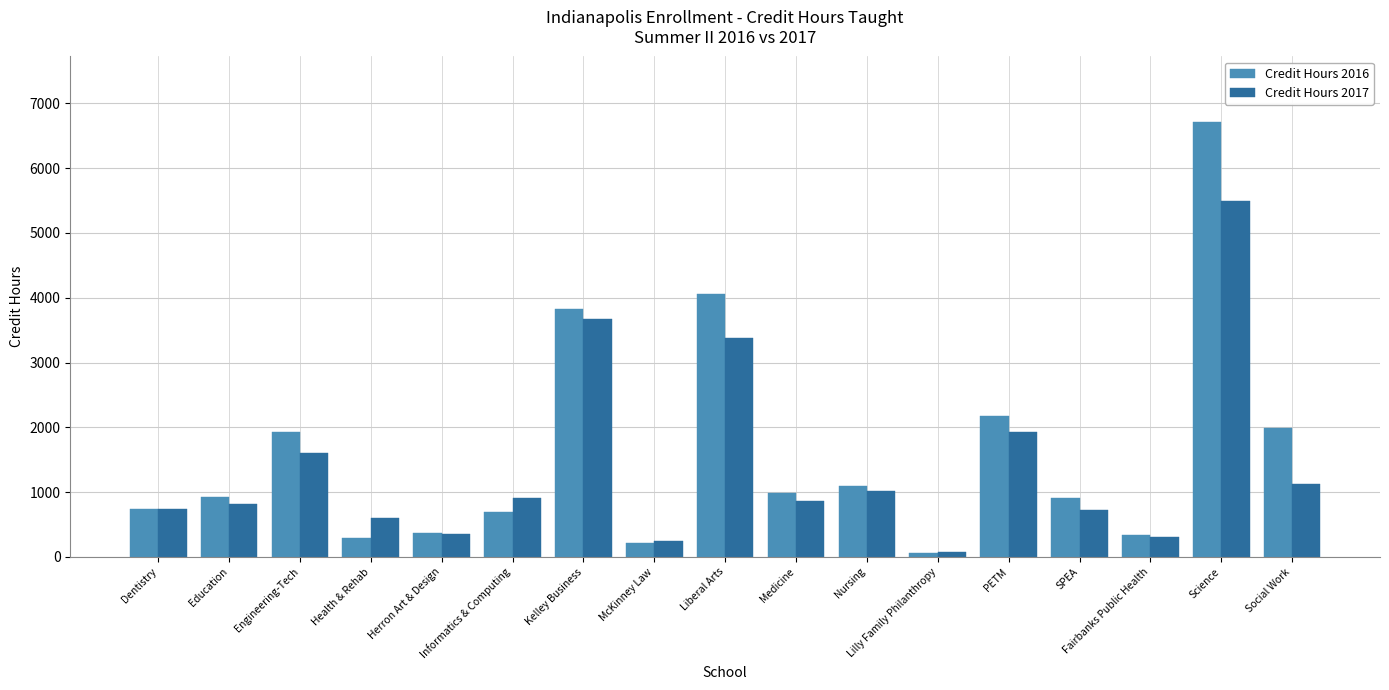

What is the label of the 4th bar from the left?

Health & Rehab